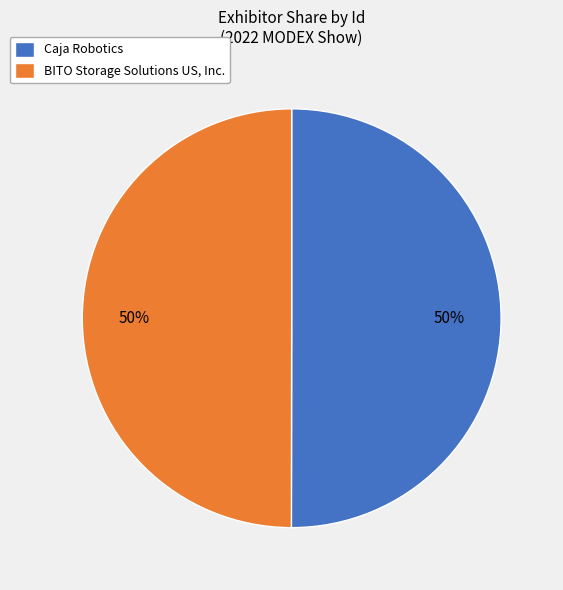

Is it true that Caja Robotics is 42% of the pie?

False